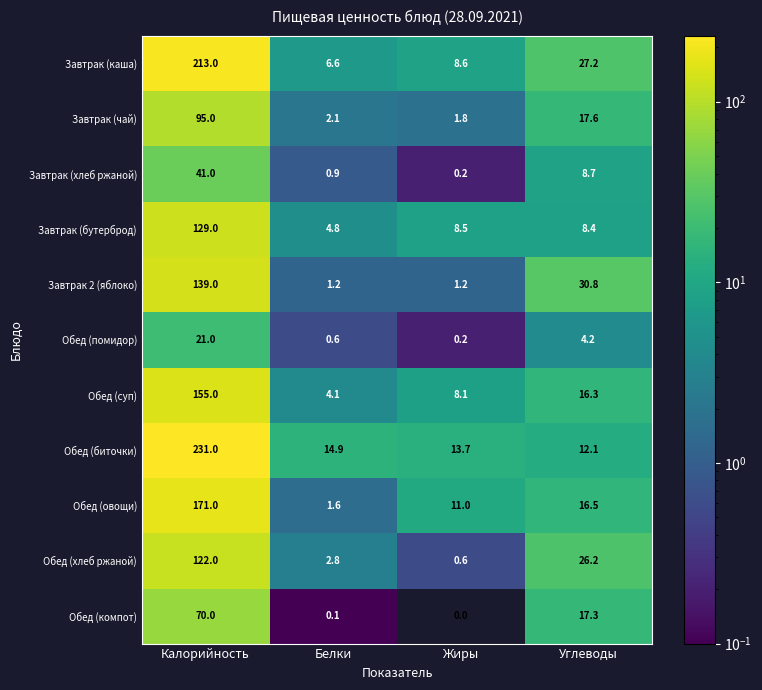

List the labels in order of Завтрак (каша) value, smallest first.

Белки, Жиры, Углеводы, Калорийность